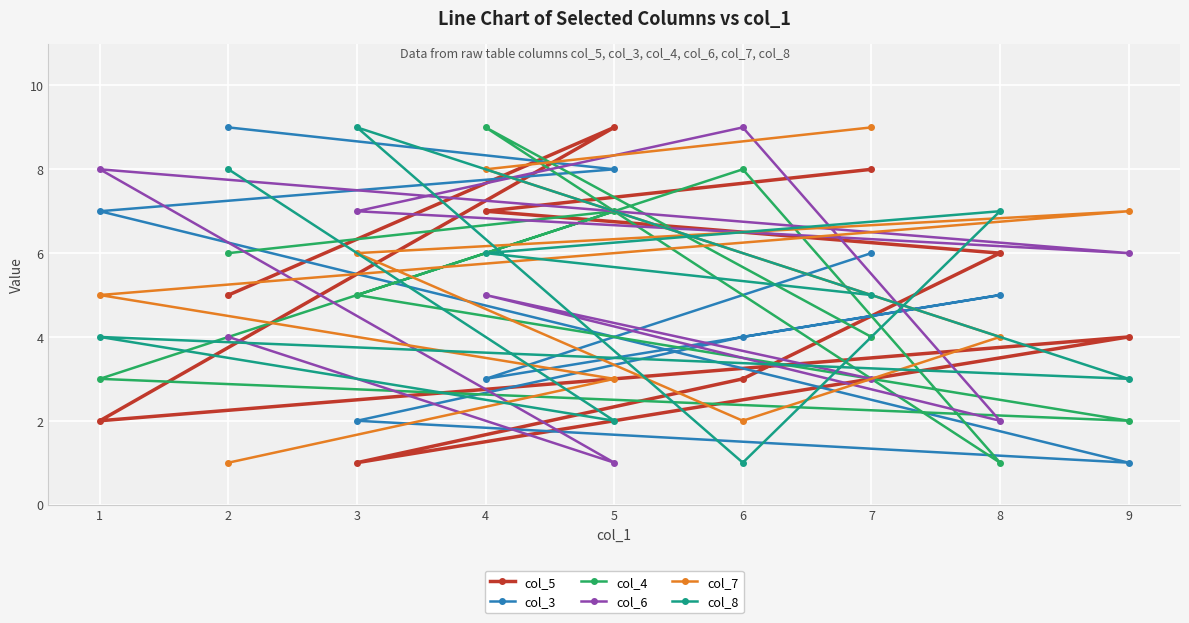

What is the sum of all col_4 values?

45